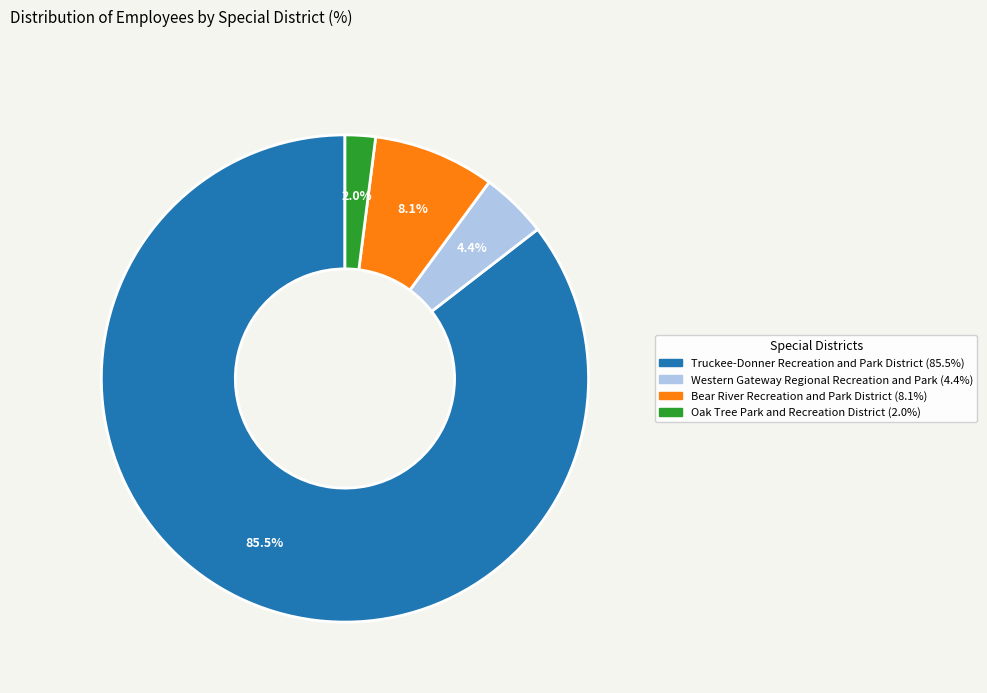

How many segments does this pie chart have?

4